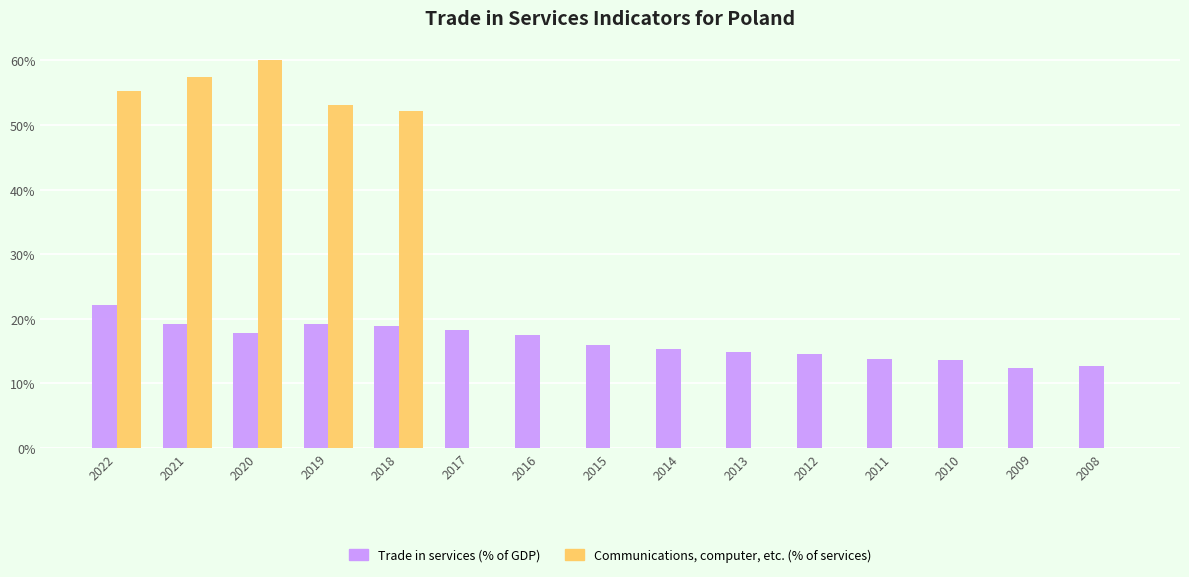

At which label does Trade in services (% of GDP) reach its peak?

2022